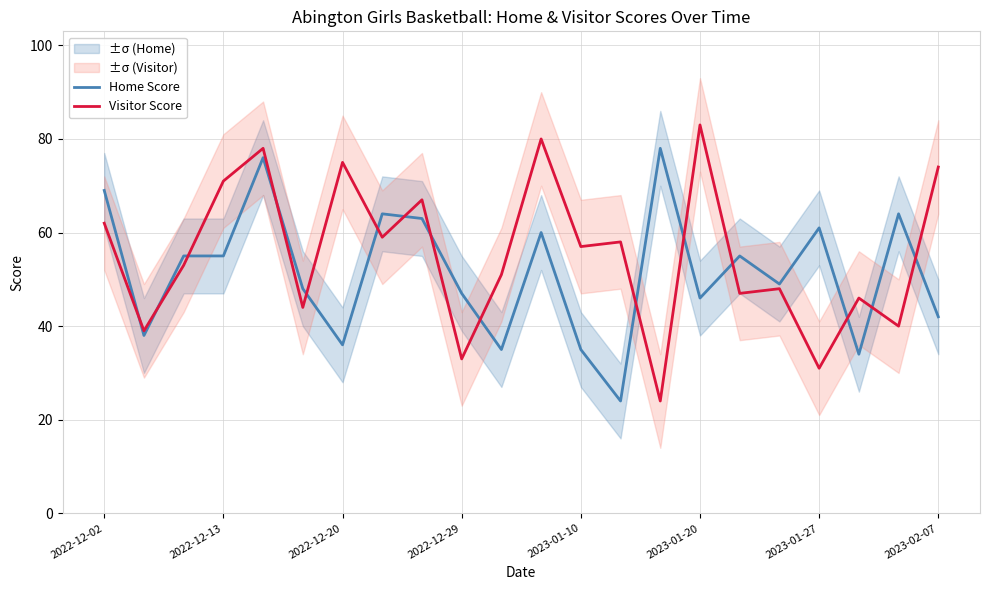

How many lines are shown in the chart?

2